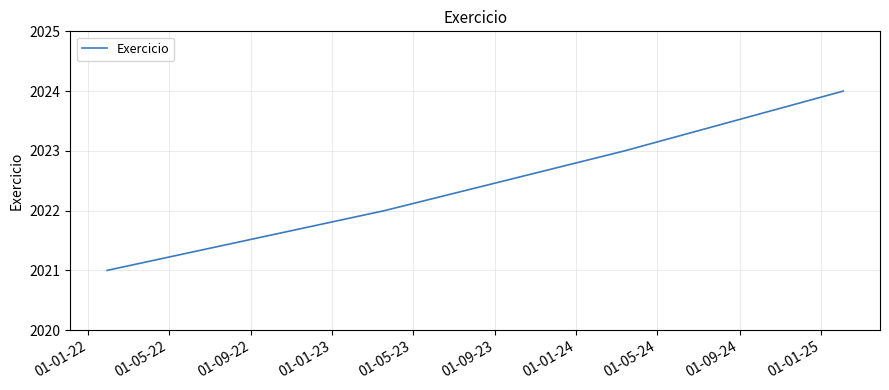

What is the maximum value shown in the chart?

2024